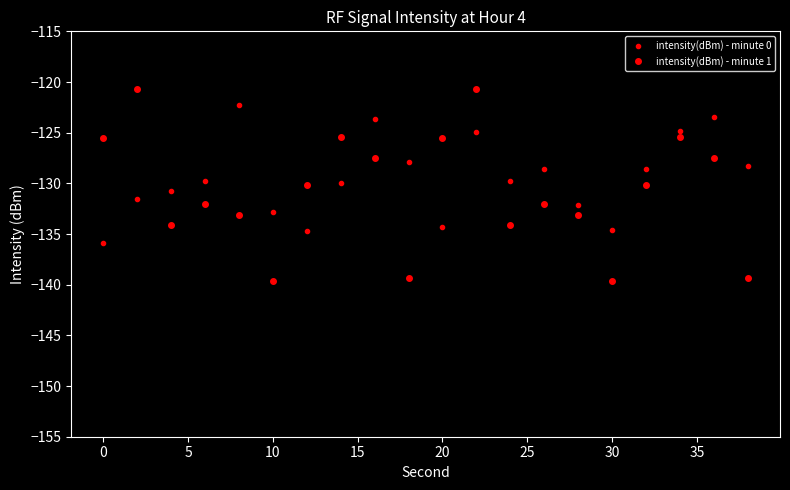

What is the average value of the intensity(dBm) - minute 1 series?

-130.8